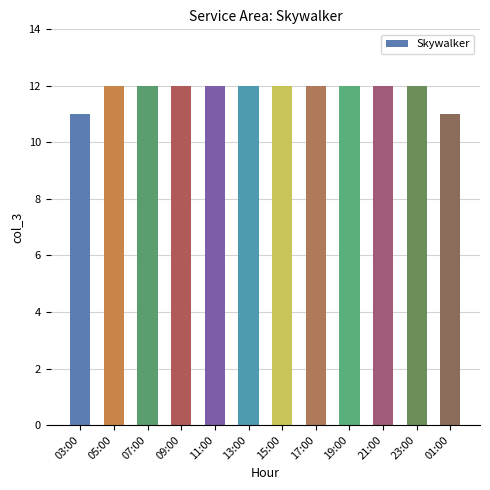

True or false: the data shows 12 at 05:00.

True